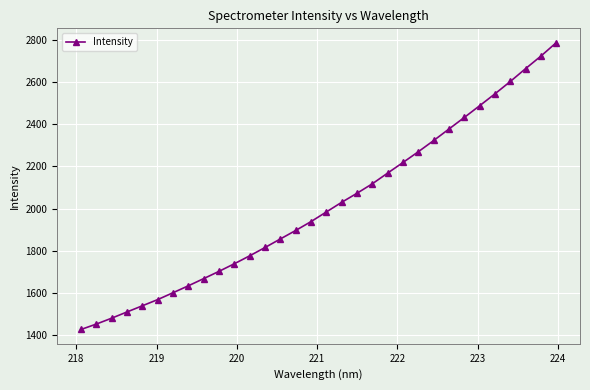

What is the difference between the second highest and second lowest values?

1270.1